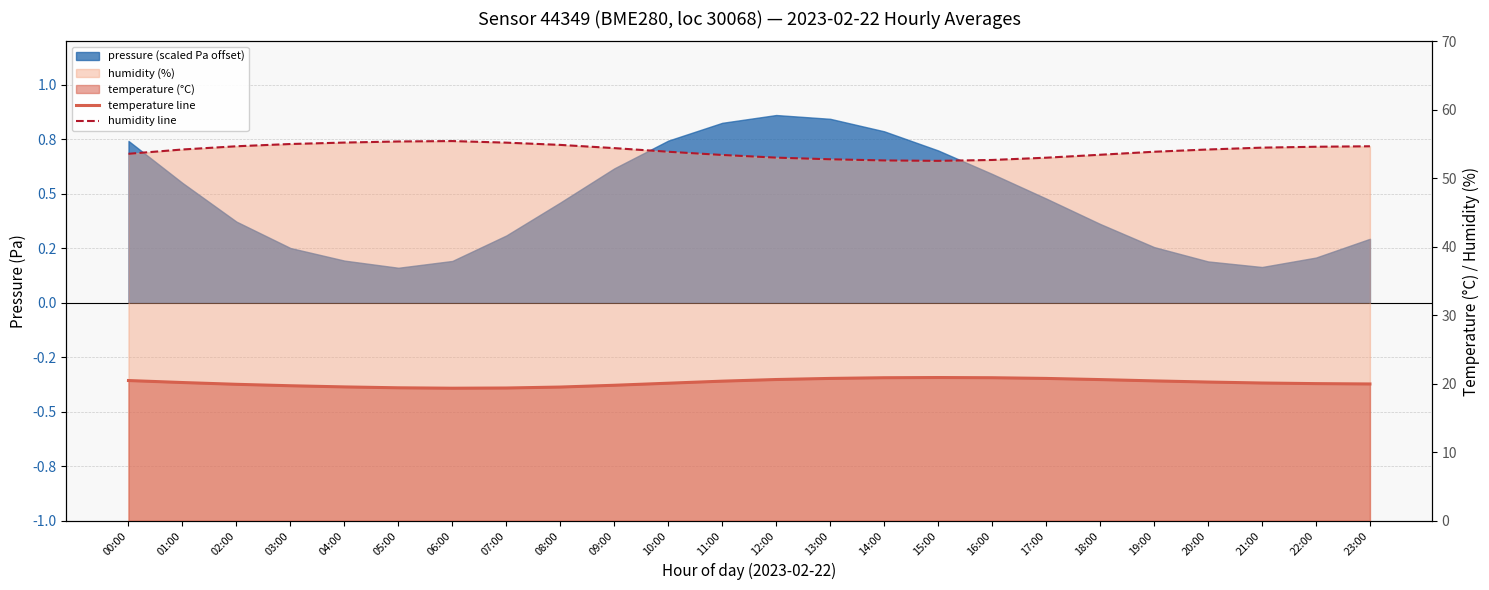

What is the value of the humidity line point at the 10th from the left?

54.4